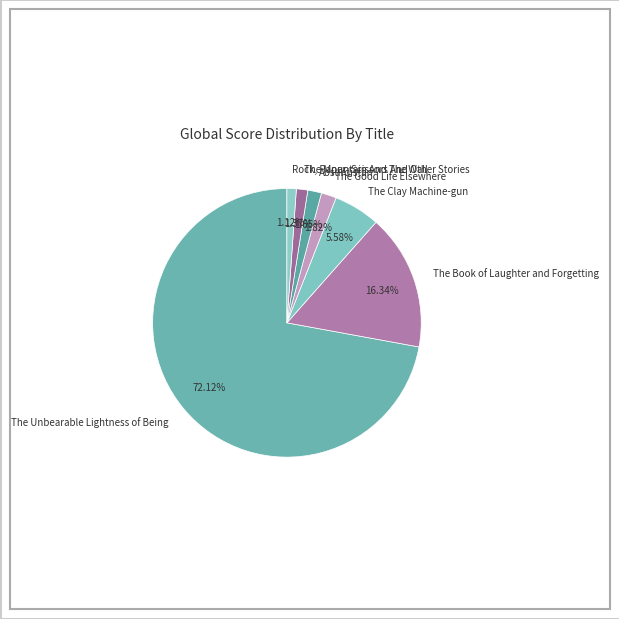

What is the largest slice in the pie chart?

The Unbearable Lightness of Being